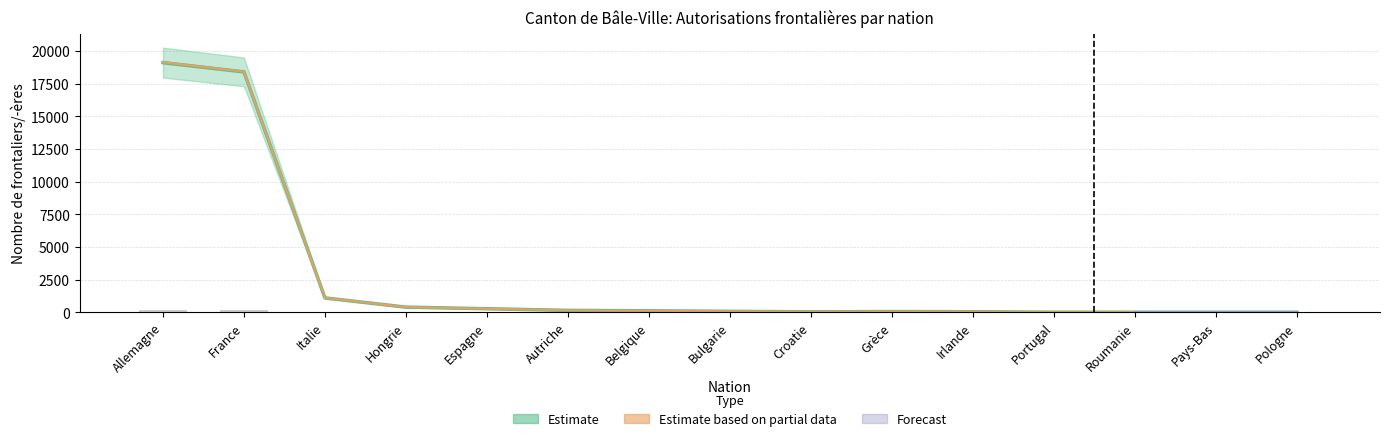

Is it true that the value at Espagne is 1?

True